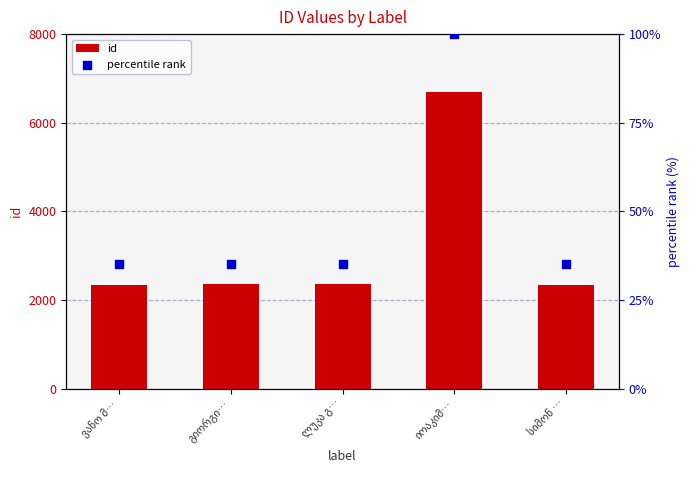

Which series reaches the maximum Y coordinate?

id